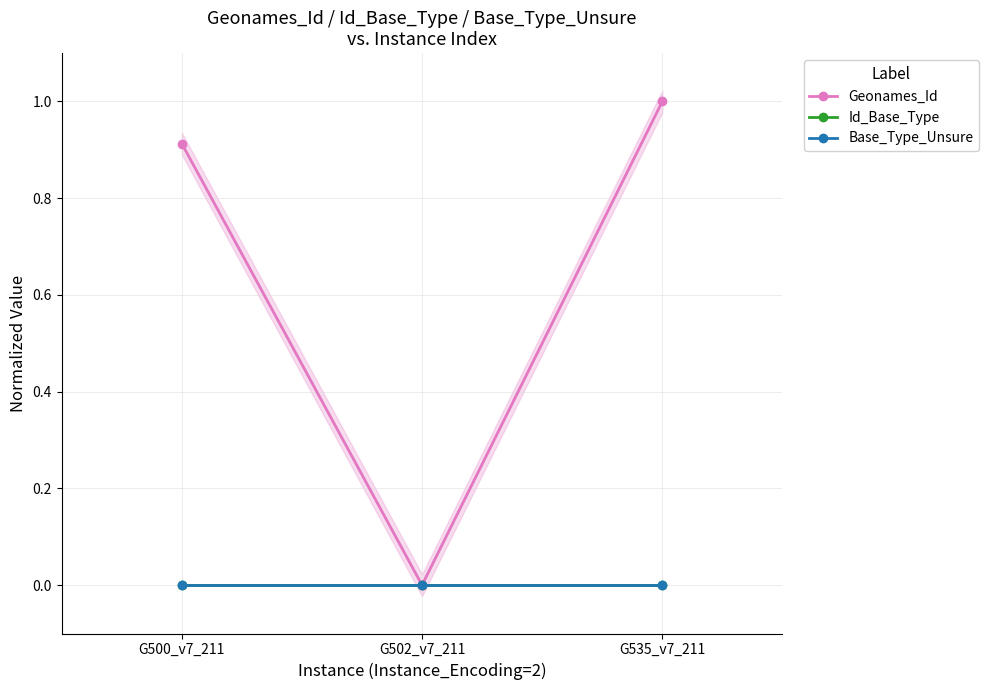

The Id_Base_Type series shows 0.0 at G502_v7_211. True or false?

True